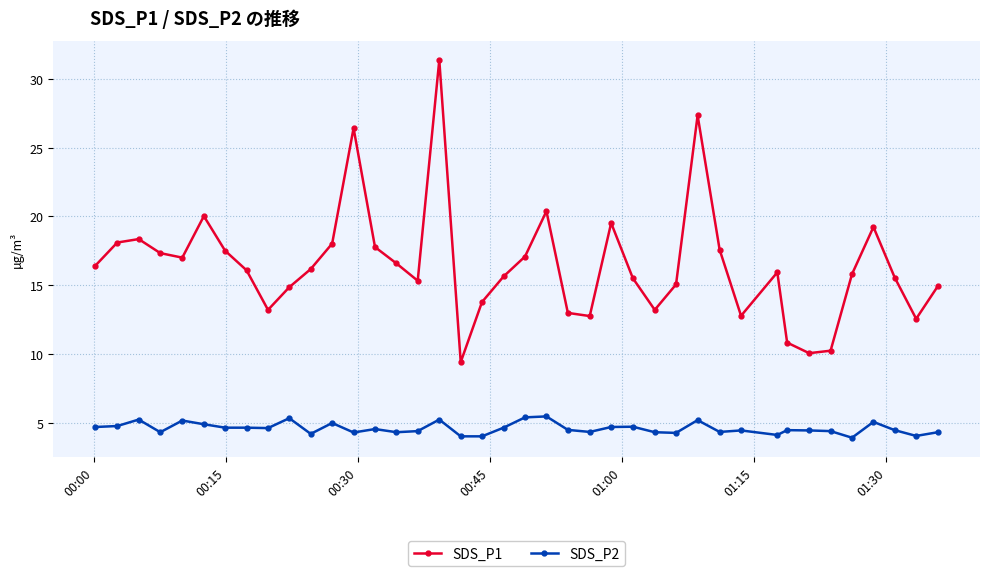

What is the difference between the second highest and minimum values in the SDS_P2 series?

1.5